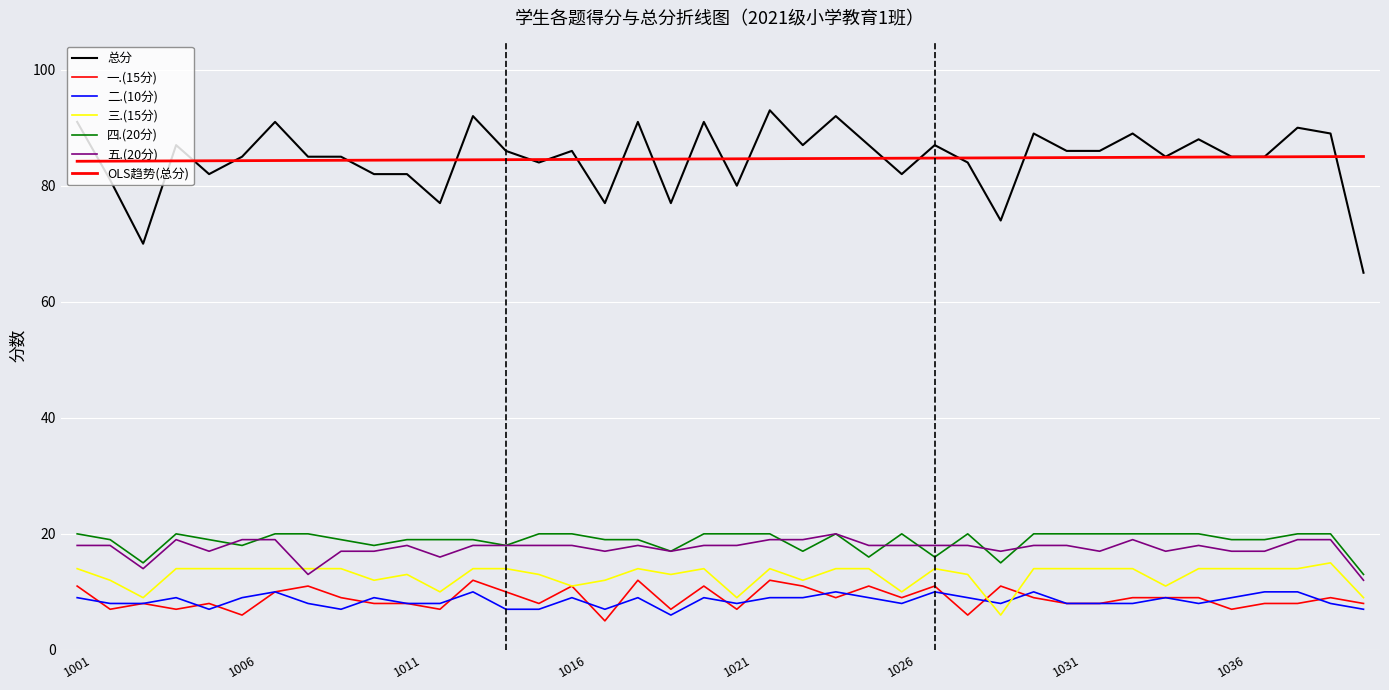

At which label does 总分 first exceed 86?

1001